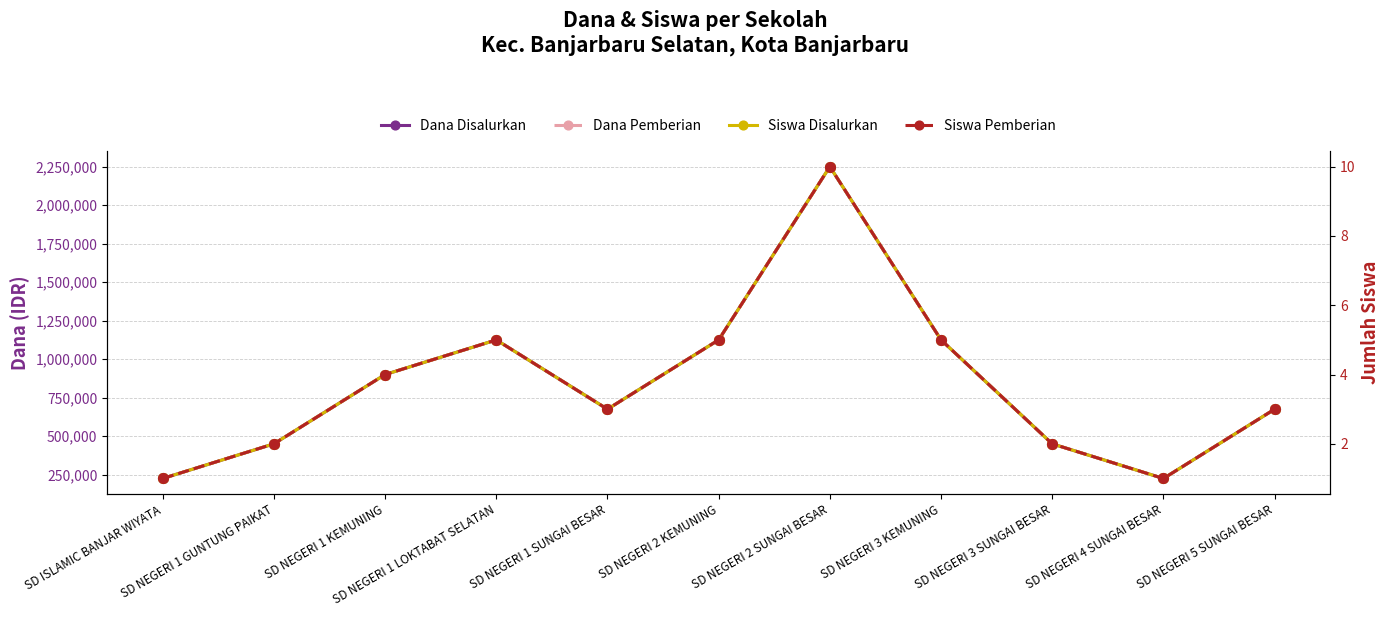

Reading left to right, transcribe all the data shown in this chart.

Dana Disalurkan: SD ISLAMIC BANJAR WIYATA=225000	SD NEGERI 1 GUNTUNG PAIKAT=450000	SD NEGERI 1 KEMUNING=900000	SD NEGERI 1 LOKTABAT SELATAN=1125000	SD NEGERI 1 SUNGAI BESAR=675000	SD NEGERI 2 KEMUNING=1125000	SD NEGERI 2 SUNGAI BESAR=2250000	SD NEGERI 3 KEMUNING=1125000	SD NEGERI 3 SUNGAI BESAR=450000	SD NEGERI 4 SUNGAI BESAR=225000	SD NEGERI 5 SUNGAI BESAR=675000
Dana Pemberian: SD ISLAMIC BANJAR WIYATA=225000	SD NEGERI 1 GUNTUNG PAIKAT=450000	SD NEGERI 1 KEMUNING=900000	SD NEGERI 1 LOKTABAT SELATAN=1125000	SD NEGERI 1 SUNGAI BESAR=675000	SD NEGERI 2 KEMUNING=1125000	SD NEGERI 2 SUNGAI BESAR=2250000	SD NEGERI 3 KEMUNING=1125000	SD NEGERI 3 SUNGAI BESAR=450000	SD NEGERI 4 SUNGAI BESAR=225000	SD NEGERI 5 SUNGAI BESAR=675000
Siswa Disalurkan: SD ISLAMIC BANJAR WIYATA=1	SD NEGERI 1 GUNTUNG PAIKAT=2	SD NEGERI 1 KEMUNING=4	SD NEGERI 1 LOKTABAT SELATAN=5	SD NEGERI 1 SUNGAI BESAR=3	SD NEGERI 2 KEMUNING=5	SD NEGERI 2 SUNGAI BESAR=10	SD NEGERI 3 KEMUNING=5	SD NEGERI 3 SUNGAI BESAR=2	SD NEGERI 4 SUNGAI BESAR=1	SD NEGERI 5 SUNGAI BESAR=3
Siswa Pemberian: SD ISLAMIC BANJAR WIYATA=1	SD NEGERI 1 GUNTUNG PAIKAT=2	SD NEGERI 1 KEMUNING=4	SD NEGERI 1 LOKTABAT SELATAN=5	SD NEGERI 1 SUNGAI BESAR=3	SD NEGERI 2 KEMUNING=5	SD NEGERI 2 SUNGAI BESAR=10	SD NEGERI 3 KEMUNING=5	SD NEGERI 3 SUNGAI BESAR=2	SD NEGERI 4 SUNGAI BESAR=1	SD NEGERI 5 SUNGAI BESAR=3